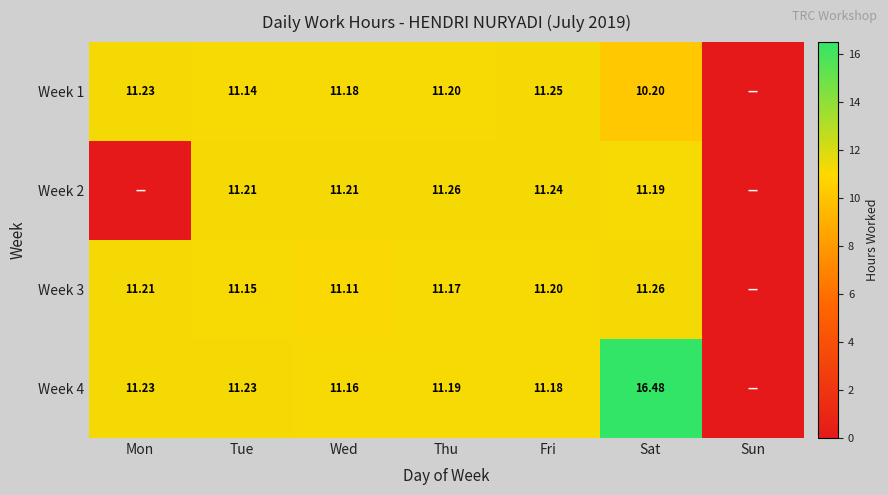

Is it true that Week 4 equals 16.5 at Sat?

True